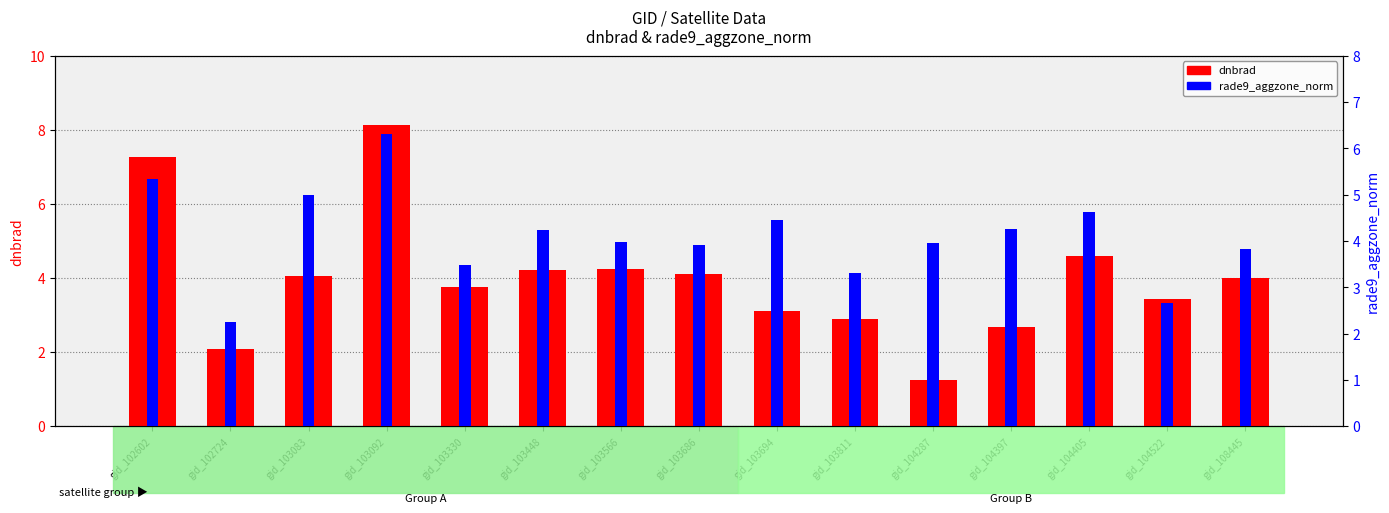

Rank the series by their maximum value, from lowest to highest.

rade9_aggzone_norm, dnbrad